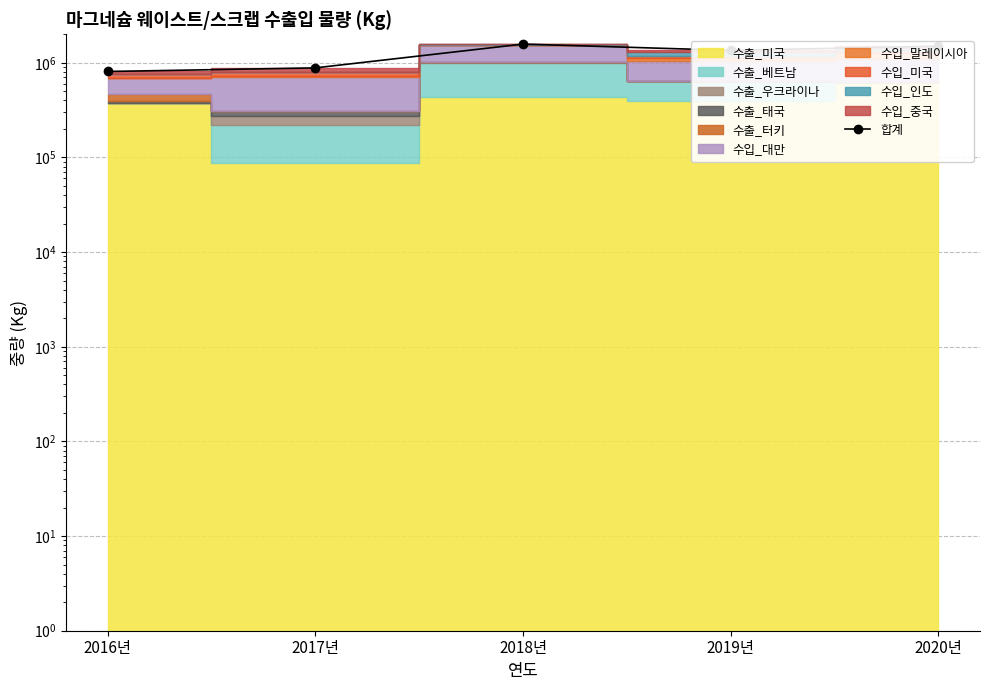

What is the sum of the values at 2017년 and 2018년?

2458887